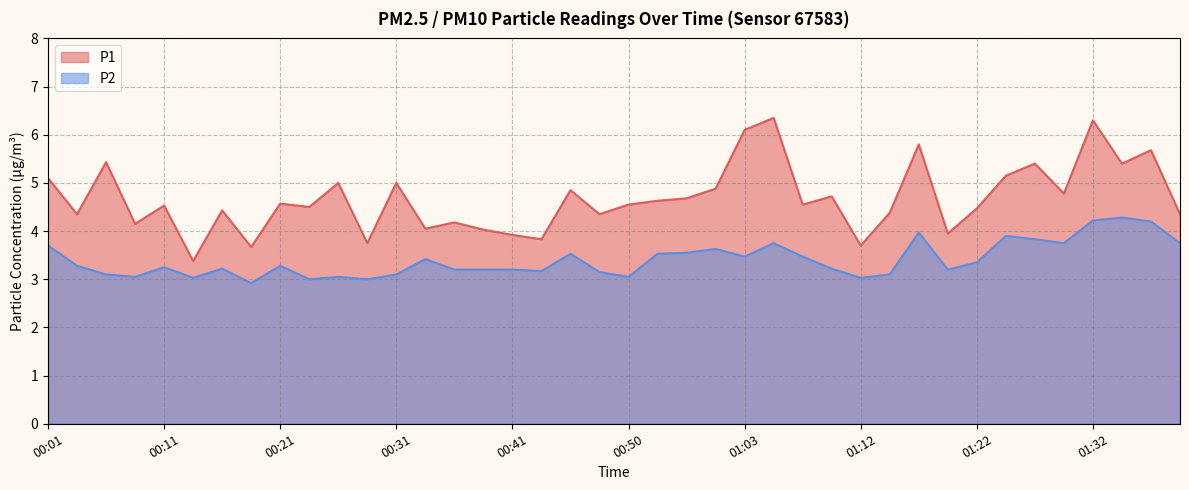

Reading left to right, extract all data points from this chart.

P1: 5.1	4.3	5.4	4.2	4.5	3.4	4.4	3.7	4.6	4.5	5.0	3.8	5.0	4.0	4.2	4.0	3.9	3.8	4.8	4.3	4.5	4.6	4.7	4.9	6.1	6.3	4.5	4.7	3.7	4.4	5.8	4.0	4.5	5.2	5.4	4.8	6.3	5.4	5.7	4.3
P2: 3.7	3.3	3.1	3.0	3.2	3.0	3.2	2.9	3.3	3.0	3.0	3.0	3.1	3.4	3.2	3.2	3.2	3.2	3.5	3.1	3.0	3.5	3.5	3.6	3.5	3.8	3.5	3.2	3.0	3.1	4.0	3.2	3.4	3.9	3.8	3.8	4.2	4.3	4.2	3.8